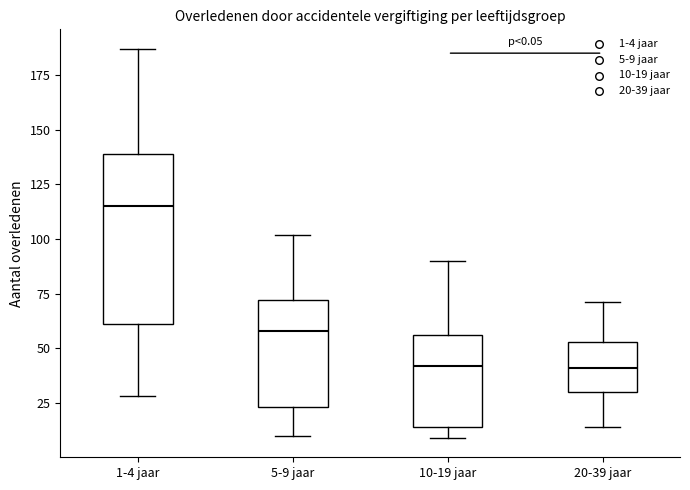

Which box is the tallest, from its lower edge to its upper edge?

1-4 jaar